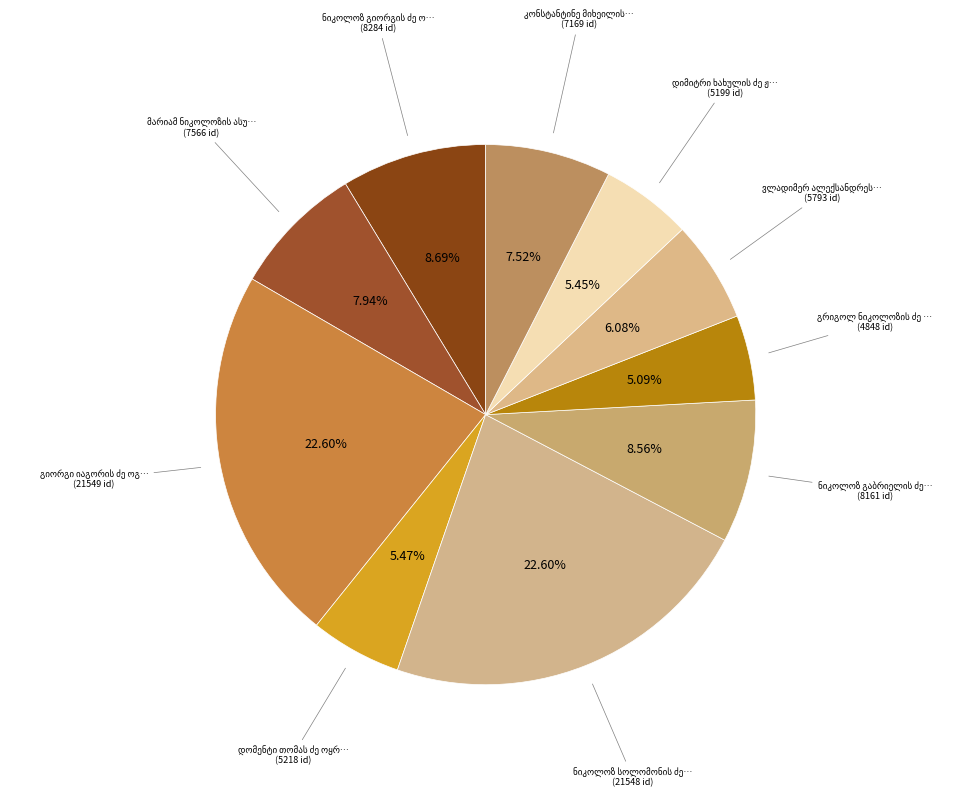

To the nearest percent, what portion does გრიგოლ ნიკოლოზის ძე პაპიტაშვილი represent?

5%